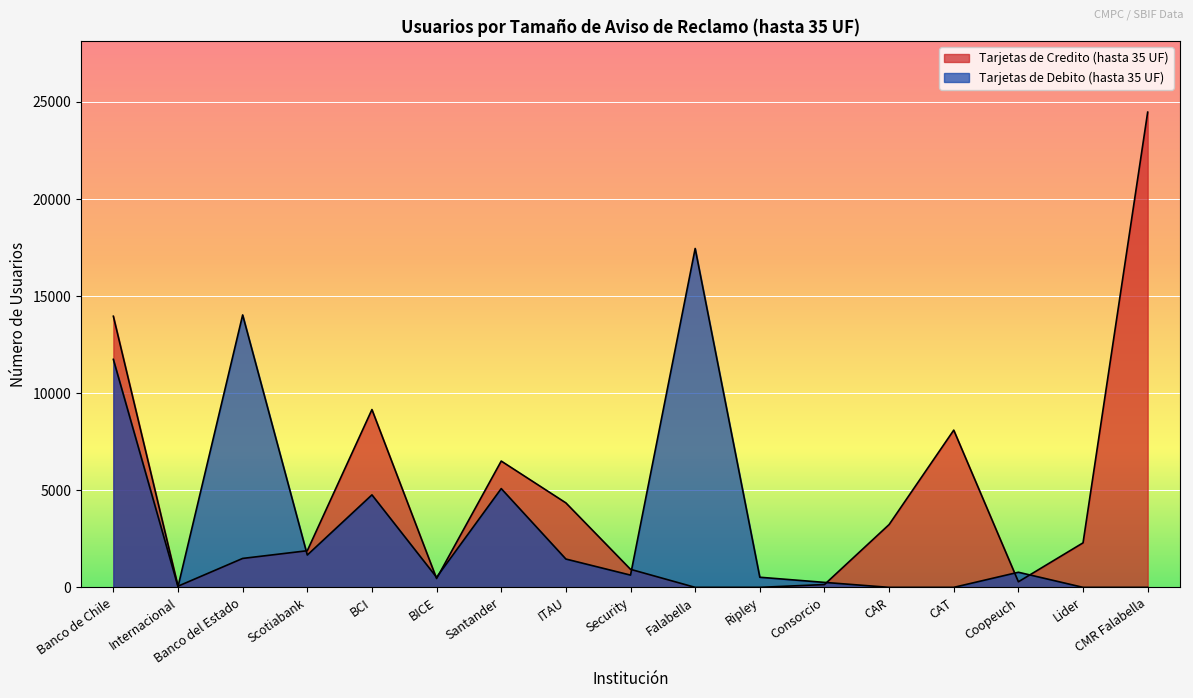

Where does the Tarjetas de Debito (hasta 35 UF) series first go above 631?

Banco de Chile